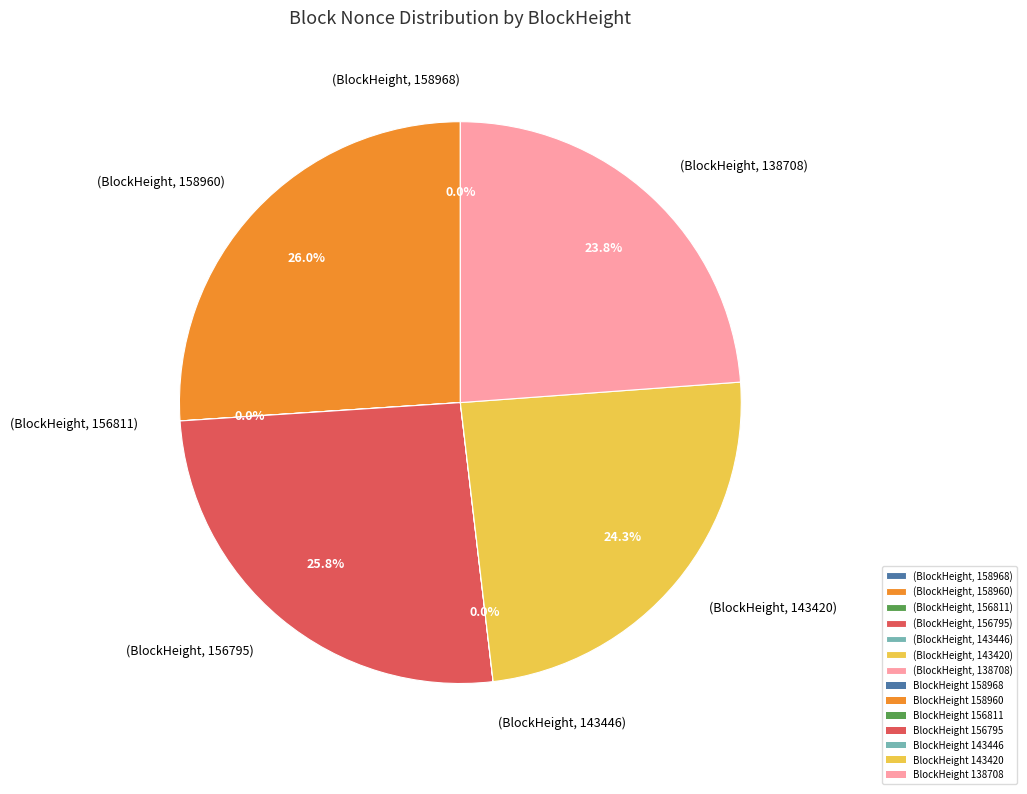

Does (BlockHeight, 158960) represent more than half of the total?

No